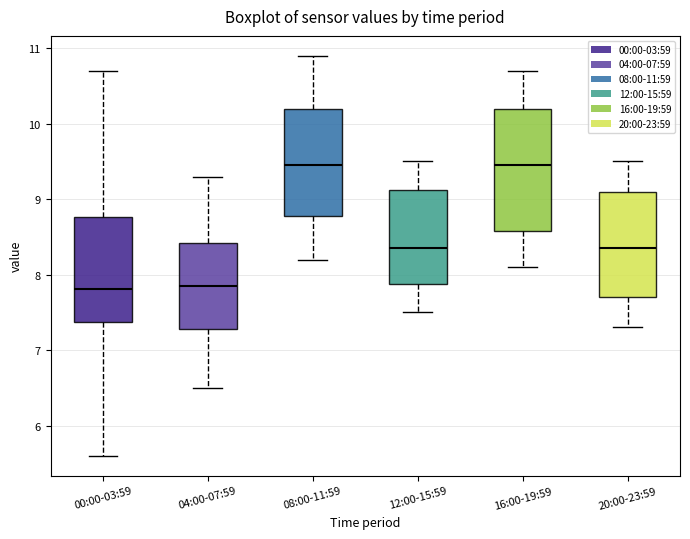

Reading left to right, transcribe this box plot: for each box, give where its median line is, the range the box spans, and where its two whiskers end, as read against the y-axis. The values are not printed on the chart, so give them approximately, as read against the axis.

00:00-03:59: median 7.8, box 7.4 to 8.8, whiskers 5.6 to 10.7
04:00-07:59: median 7.9, box 7.3 to 8.4, whiskers 6.5 to 9.3
08:00-11:59: median 9.5, box 8.8 to 10.2, whiskers 8.2 to 10.9
12:00-15:59: median 8.4, box 7.9 to 9.1, whiskers 7.5 to 9.5
16:00-19:59: median 9.5, box 8.6 to 10.2, whiskers 8.1 to 10.7
20:00-23:59: median 8.4, box 7.7 to 9.1, whiskers 7.3 to 9.5